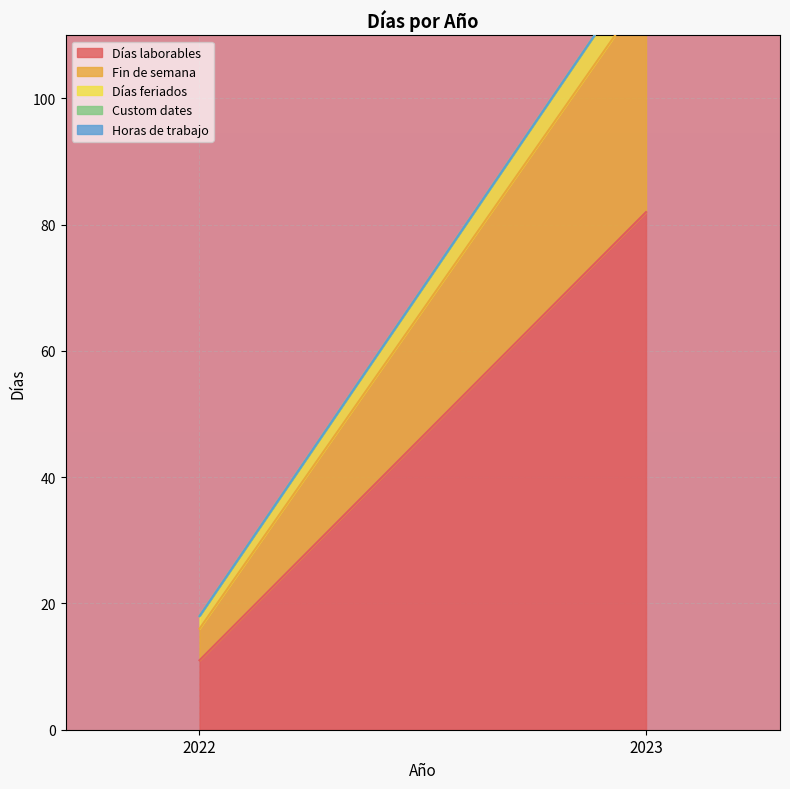

What are all the series names shown in the legend?

Días laborables, Fin de semana, Días feriados, Custom dates, Horas de trabajo